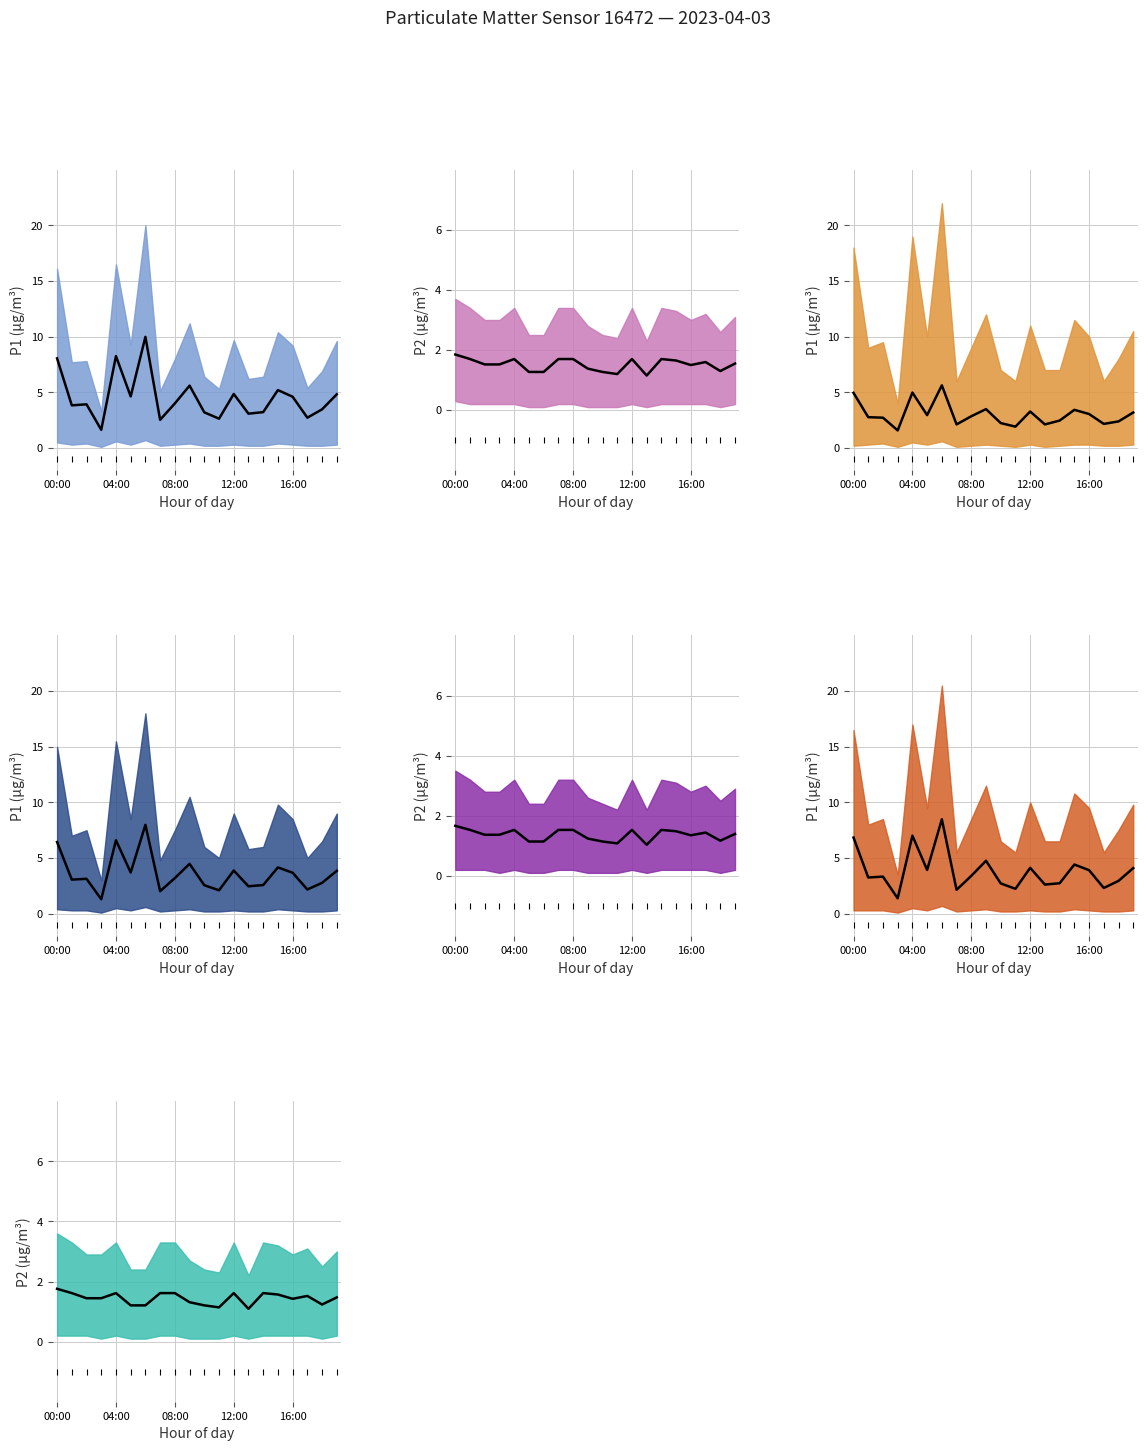

In P2, how many points are higher than both neighbors (excluding endpoints)?

4